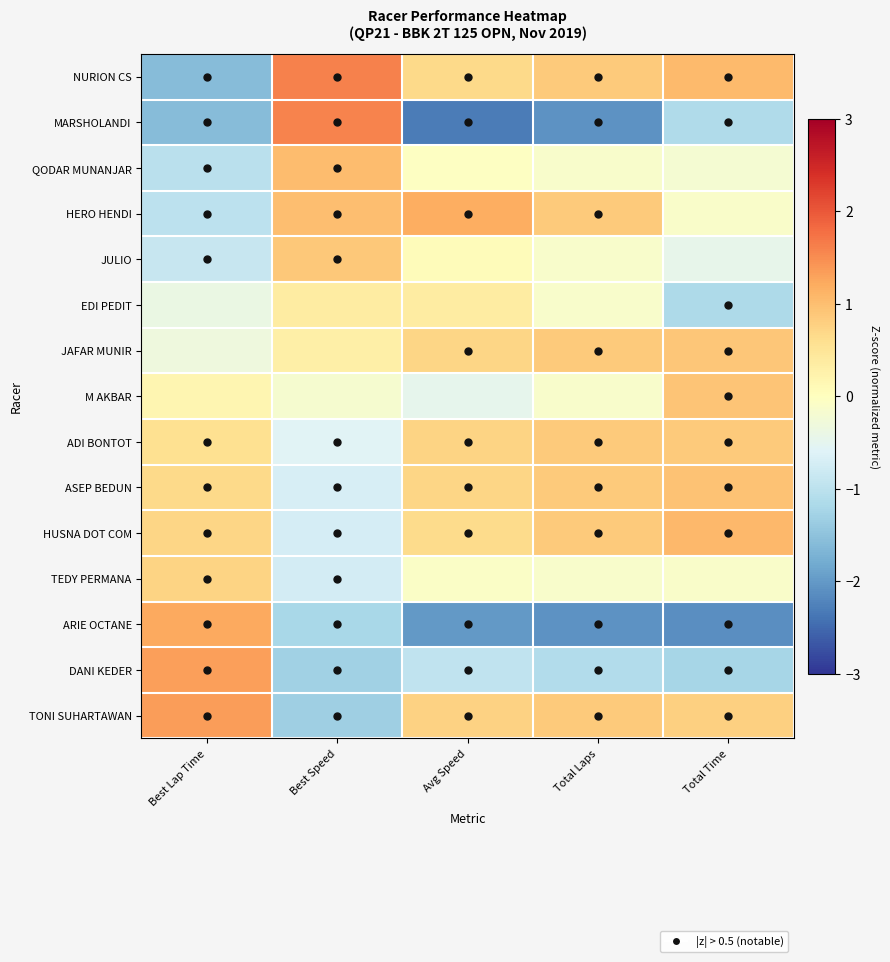

What is the spread (max minus min) of values at Avg Speed?

3.5